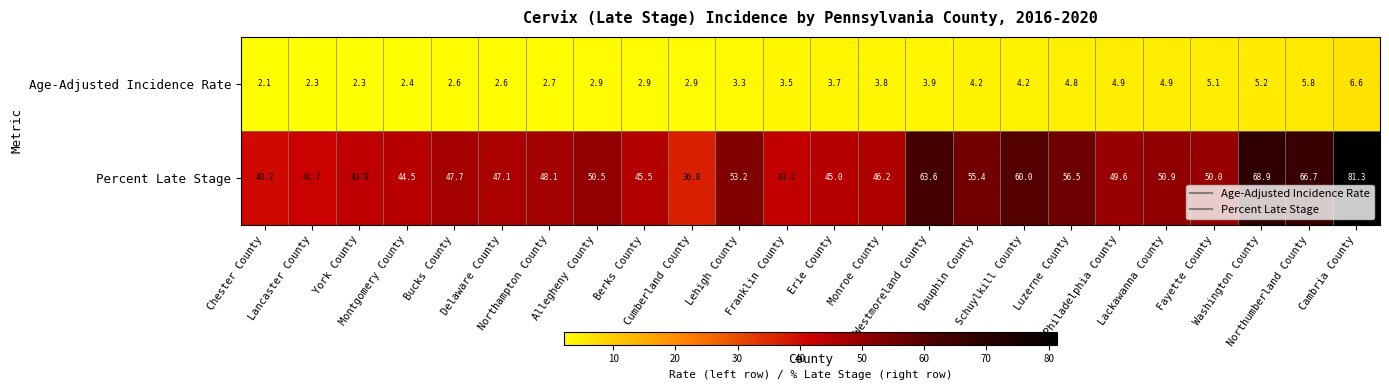

What is the sum of all Percent Late Stage values?

1236.5